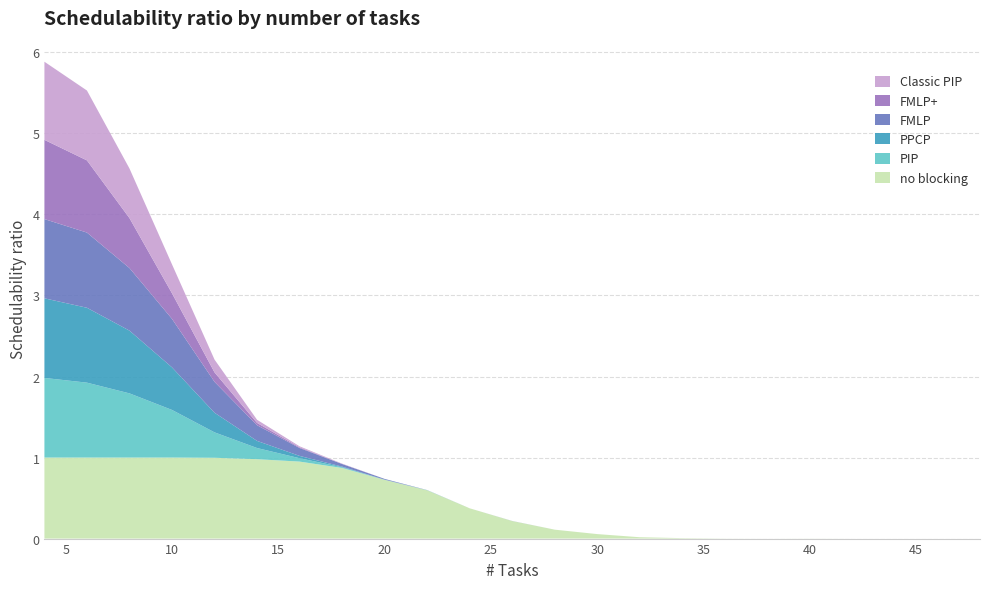

Reading left to right, extract all data points from this chart.

no blocking: 1.0	1.0	1.0	1.0	1.0	1.0	1.0	0.9	0.7	0.6	0.4	0.2	0.1	0.1	0.0	0.0	0.0	0.0	0.0	0.0	0.0	0.0	0.0
PIP: 1.0	0.9	0.8	0.6	0.3	0.1	0.0	0.0	0.0	0.0	0.0	0.0	0.0	0.0	0.0	0.0	0.0	0.0	0.0	0.0	0.0	0.0	0.0
PPCP: 1.0	0.9	0.8	0.5	0.2	0.1	0.0	0.0	0.0	0.0	0.0	0.0	0.0	0.0	0.0	0.0	0.0	0.0	0.0	0.0	0.0	0.0	0.0
FMLP: 1.0	0.9	0.8	0.6	0.4	0.2	0.1	0.0	0.0	0.0	0.0	0.0	0.0	0.0	0.0	0.0	0.0	0.0	0.0	0.0	0.0	0.0	0.0
FMLP+: 1.0	0.9	0.6	0.3	0.1	0.0	0.0	0.0	0.0	0.0	0.0	0.0	0.0	0.0	0.0	0.0	0.0	0.0	0.0	0.0	0.0	0.0	0.0
Classic PIP: 1.0	0.9	0.6	0.4	0.2	0.0	0.0	0.0	0.0	0.0	0.0	0.0	0.0	0.0	0.0	0.0	0.0	0.0	0.0	0.0	0.0	0.0	0.0